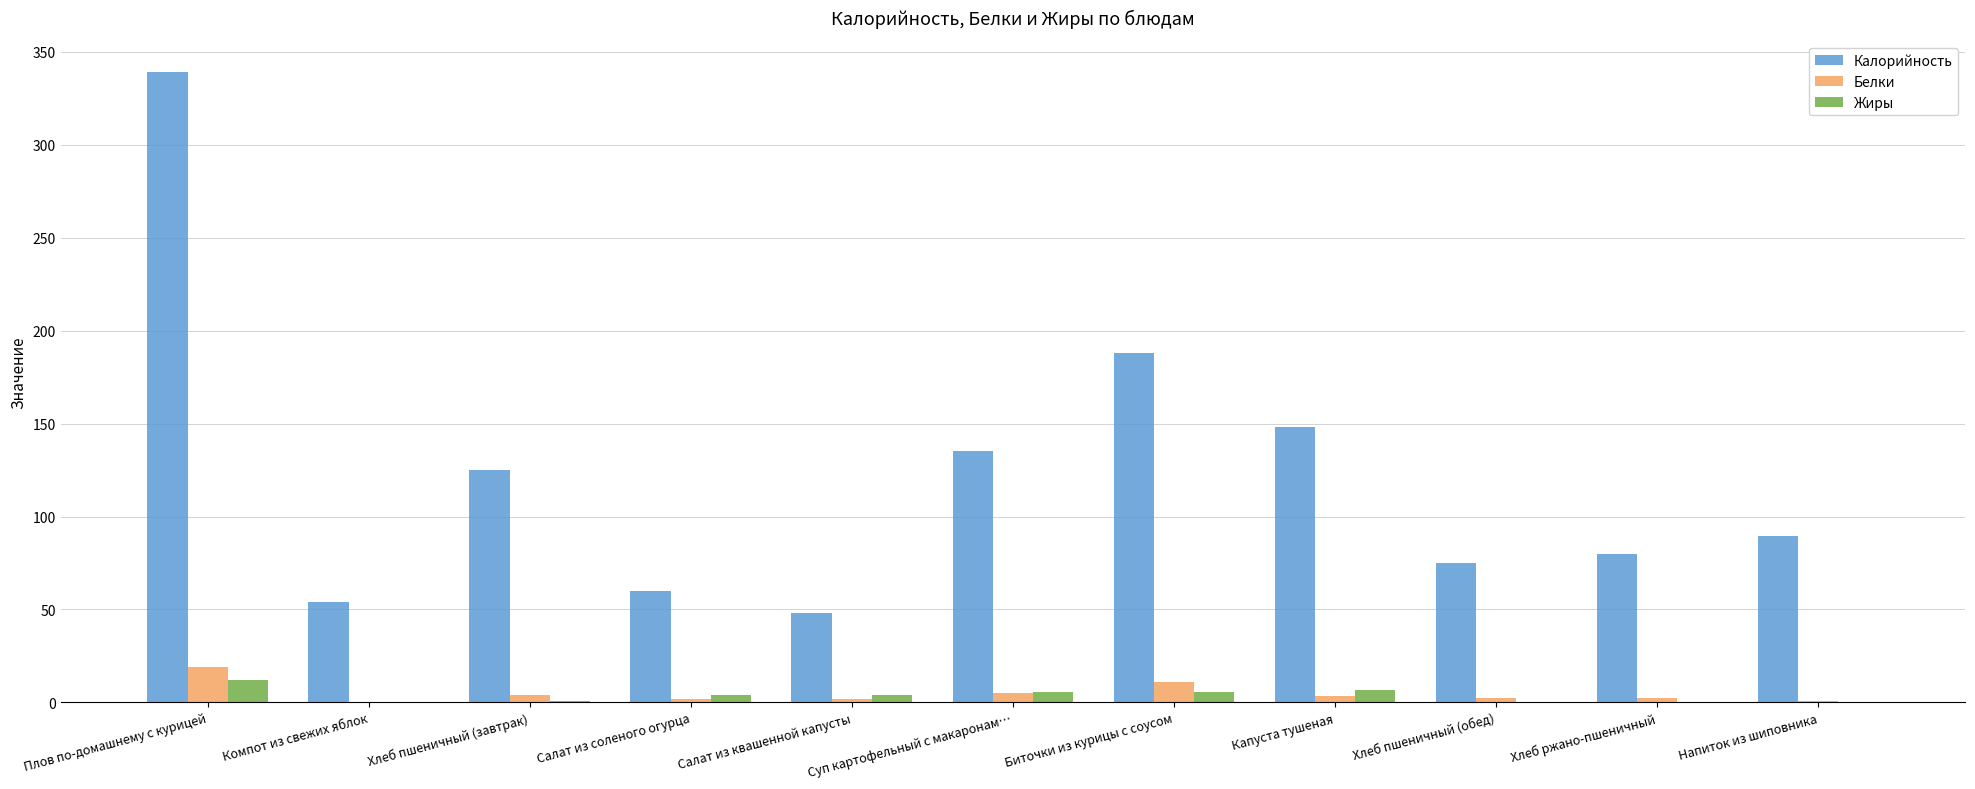

Is the value of Калорийность at Капуста тушеная greater than the value of Белки at Напиток из шиповника?

Yes